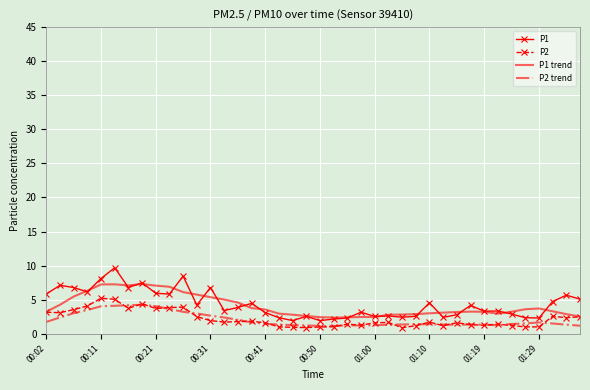

True or false: P2 and P1 intersect in this chart.

False